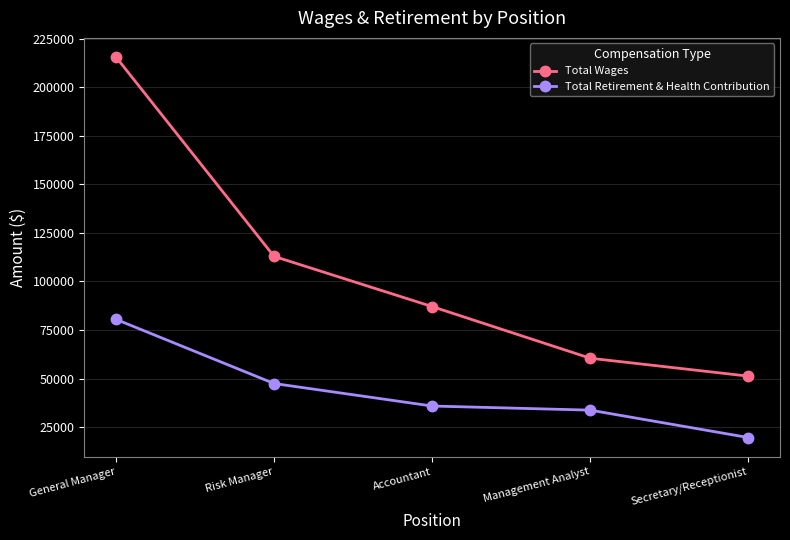

What is the maximum value shown in the chart?

215534